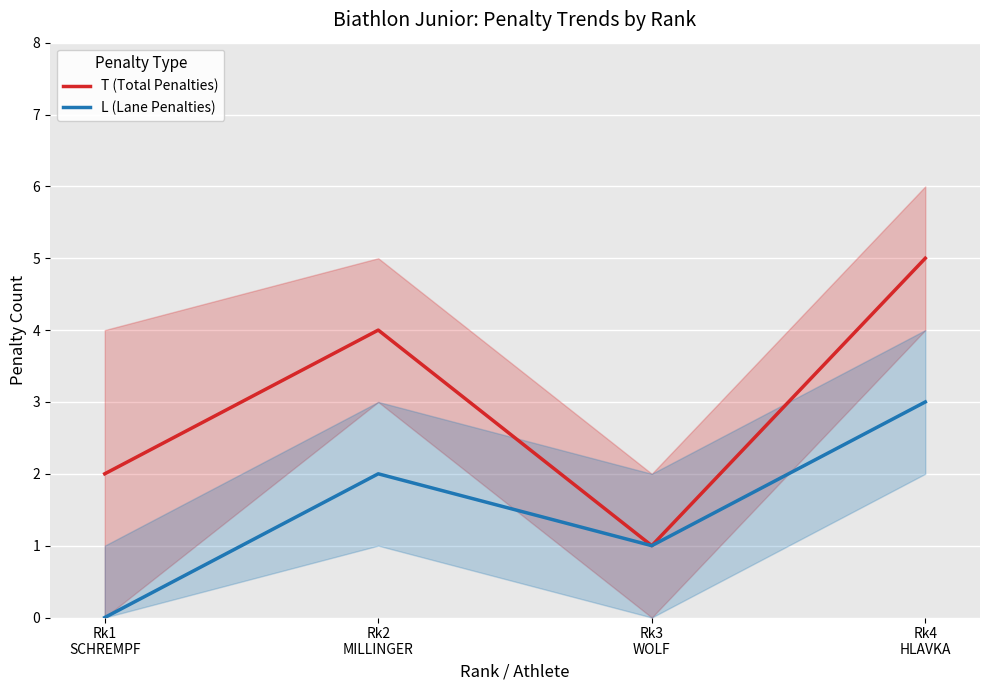

Is it true that L (Lane Penalties) equals 0 at Rk3
WOLF?

False